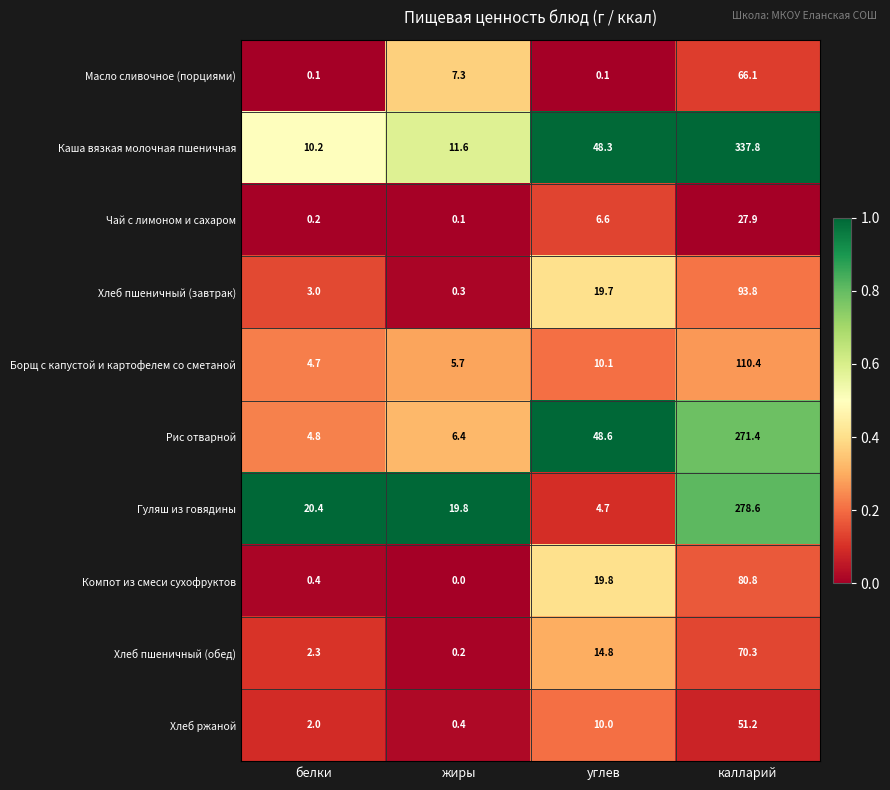

Is it true that Гуляш из говядины equals 386.8 at калларий?

False